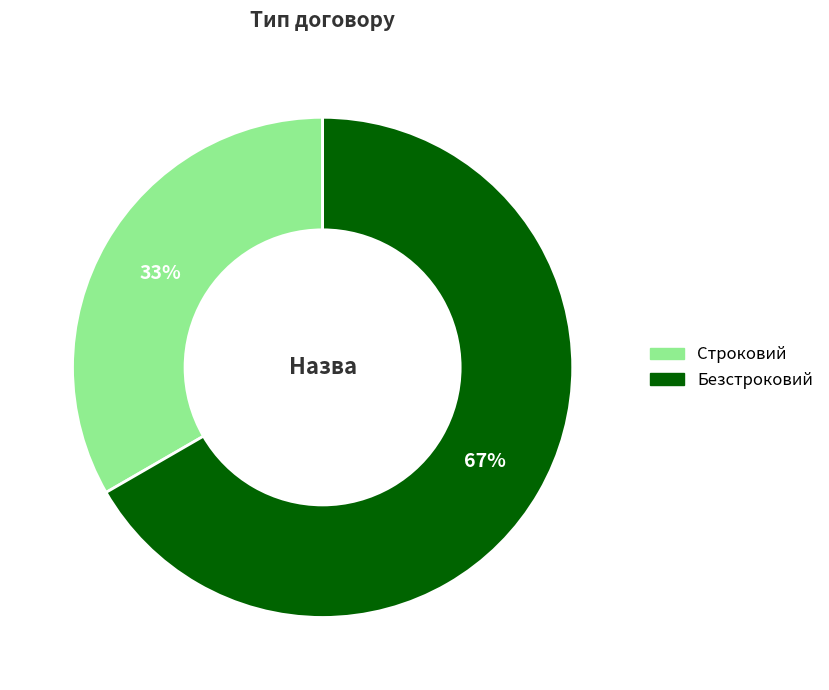

Rank the categories by value from lowest to highest.

Строковий, Безстроковий